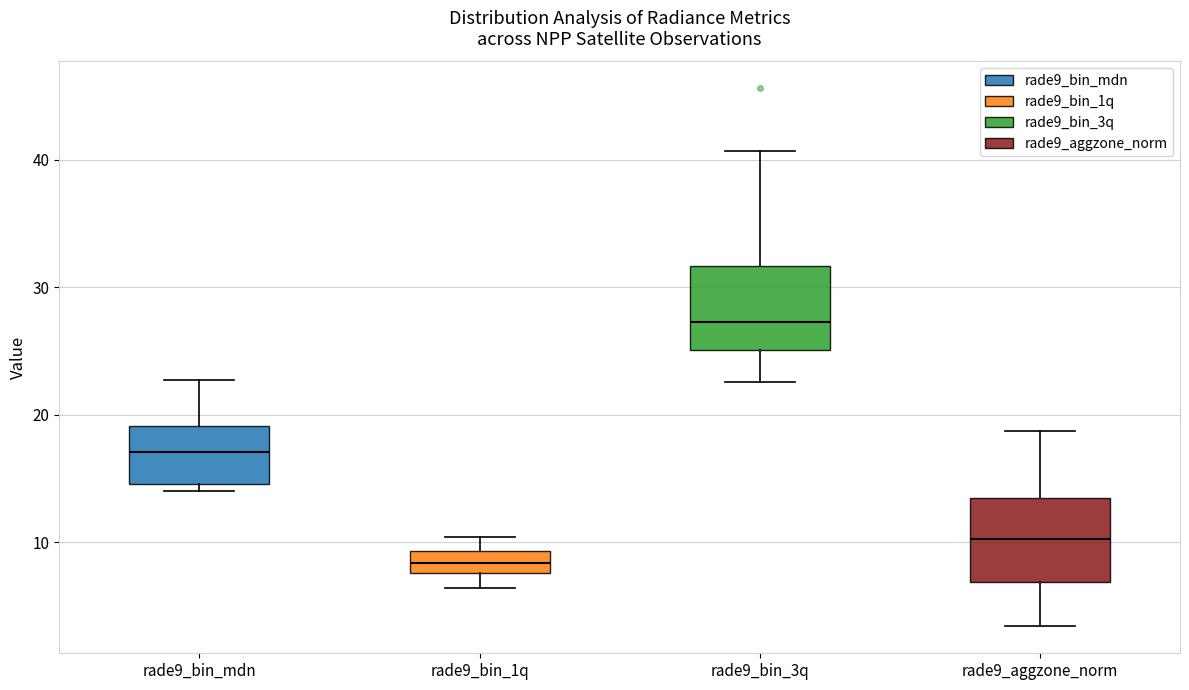

Reading left to right, read every box against the y-axis: the position of its median line, the range the box covers, and the ends of its whiskers. The values are not printed on the chart, so give them approximately, as read against the axis.

rade9_bin_mdn: median 17, box 15 to 19, whiskers 14 to 23
rade9_bin_1q: median 8 (inside the box), box 8 to 9, whiskers 6 to 10
rade9_bin_3q: median 27, box 25 to 32, whiskers 23 to 41
rade9_aggzone_norm: median 10, box 7 to 14, whiskers 3 to 19